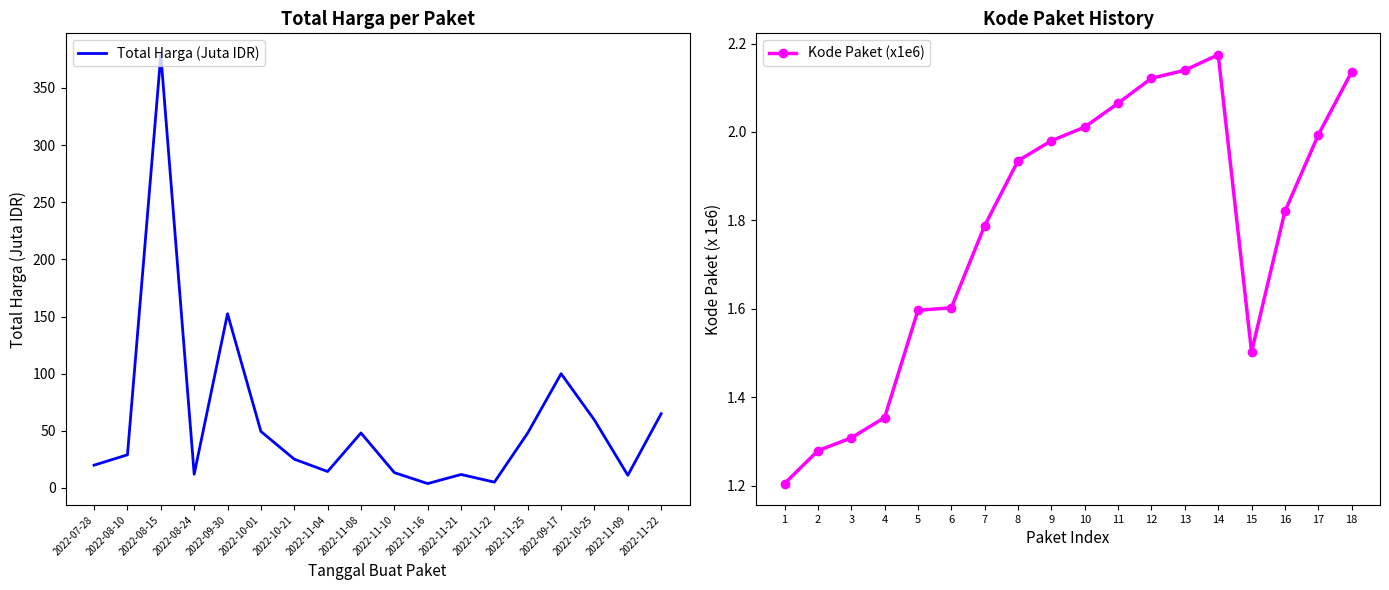

What are all the series names shown in the legend?

Total Harga (Juta IDR), Kode Paket (x1e6)